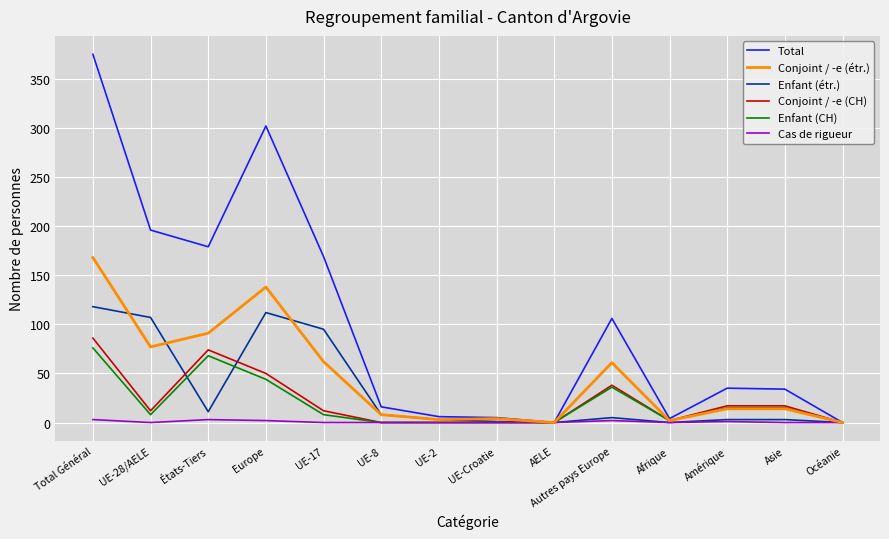

True or false: Enfant (CH) and Enfant (étr.) intersect in this chart.

True